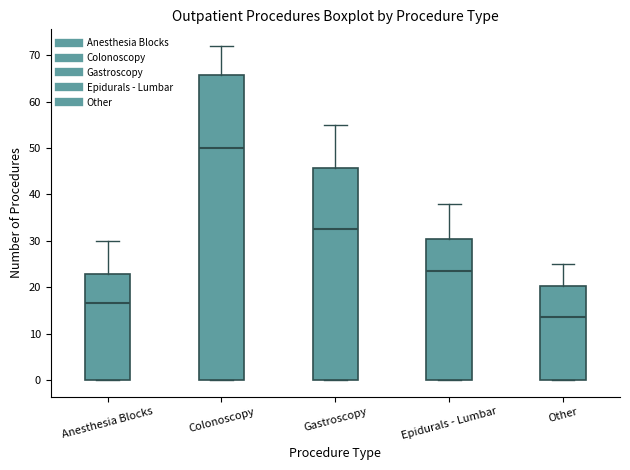

Which box is the tallest, from its lower edge to its upper edge?

Colonoscopy